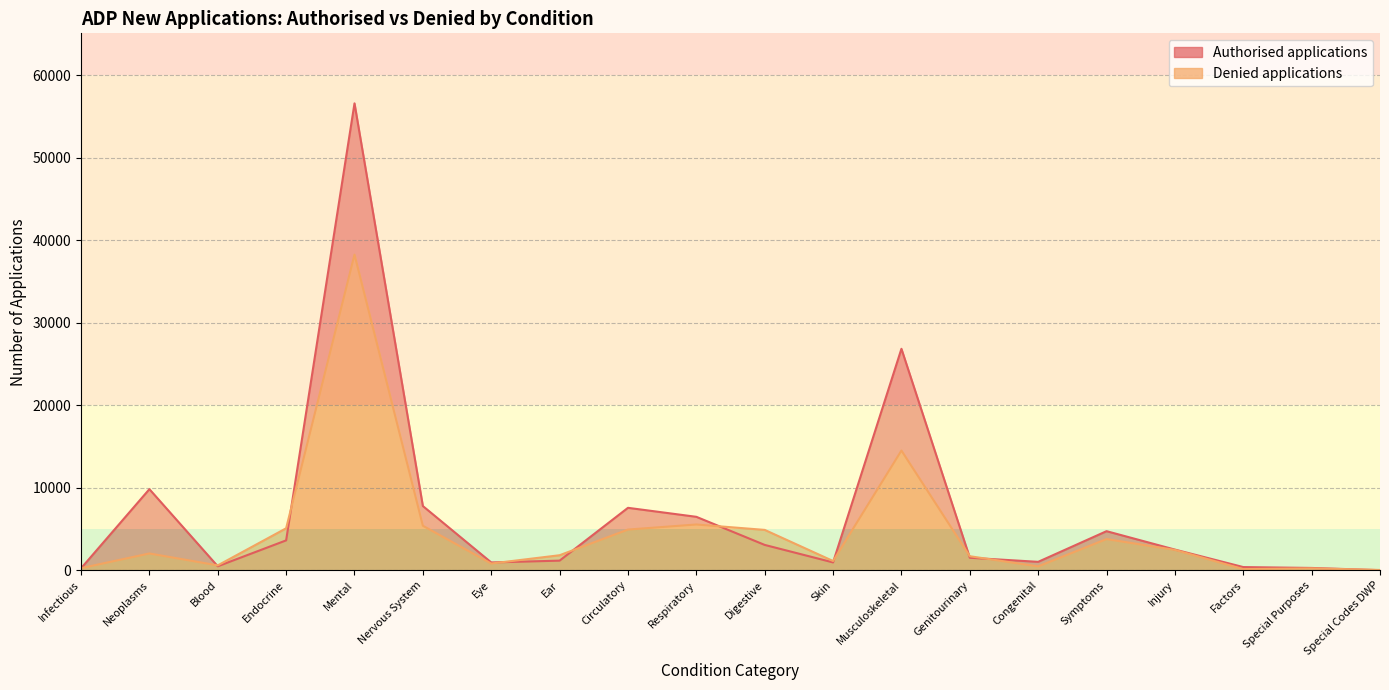

Which has a higher value, Eye or Neoplasms?

Neoplasms